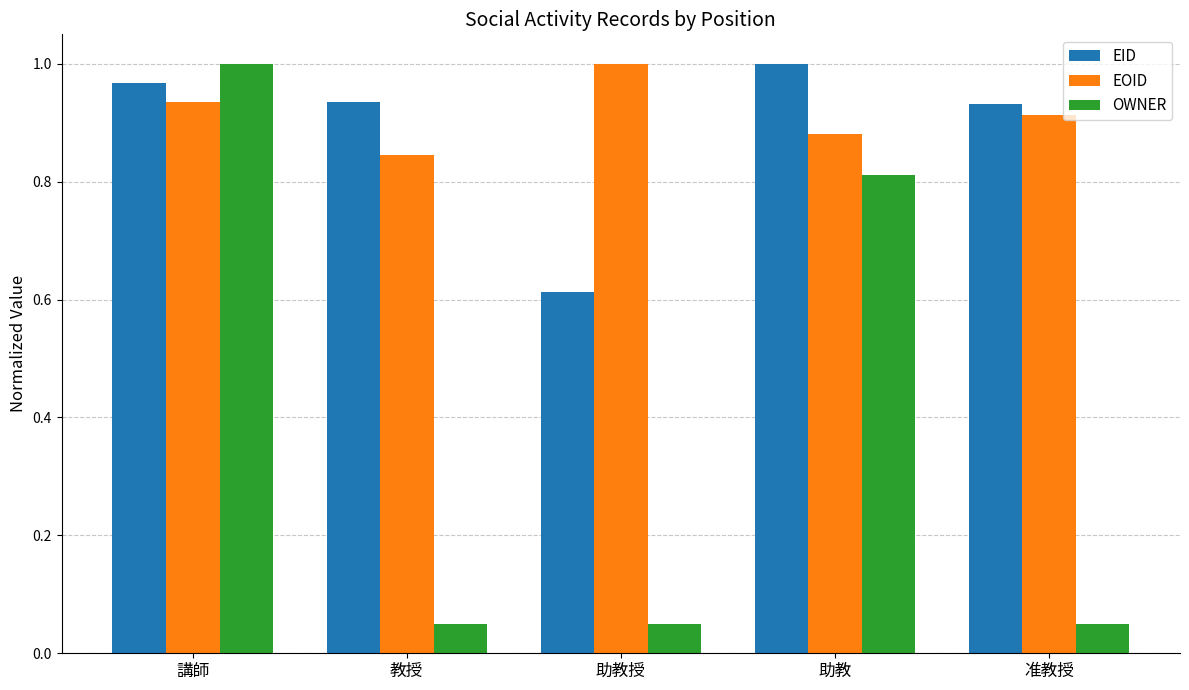

At which label does OWNER reach its peak?

講師